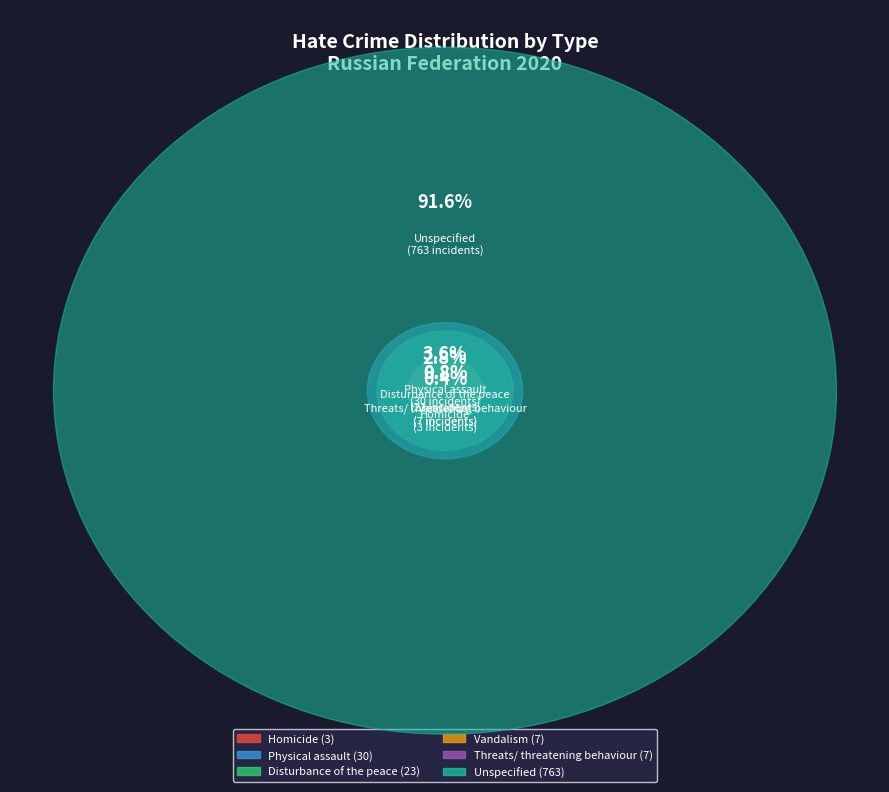

Between Unspecified and Physical assault, which is larger?

Unspecified